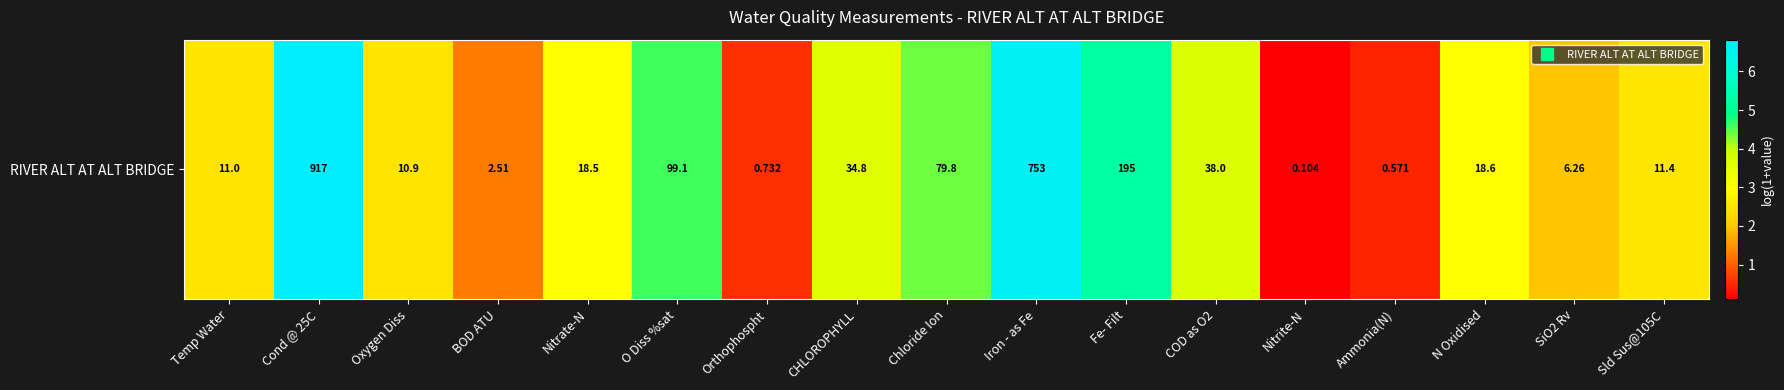

How many data points are above 2?

12